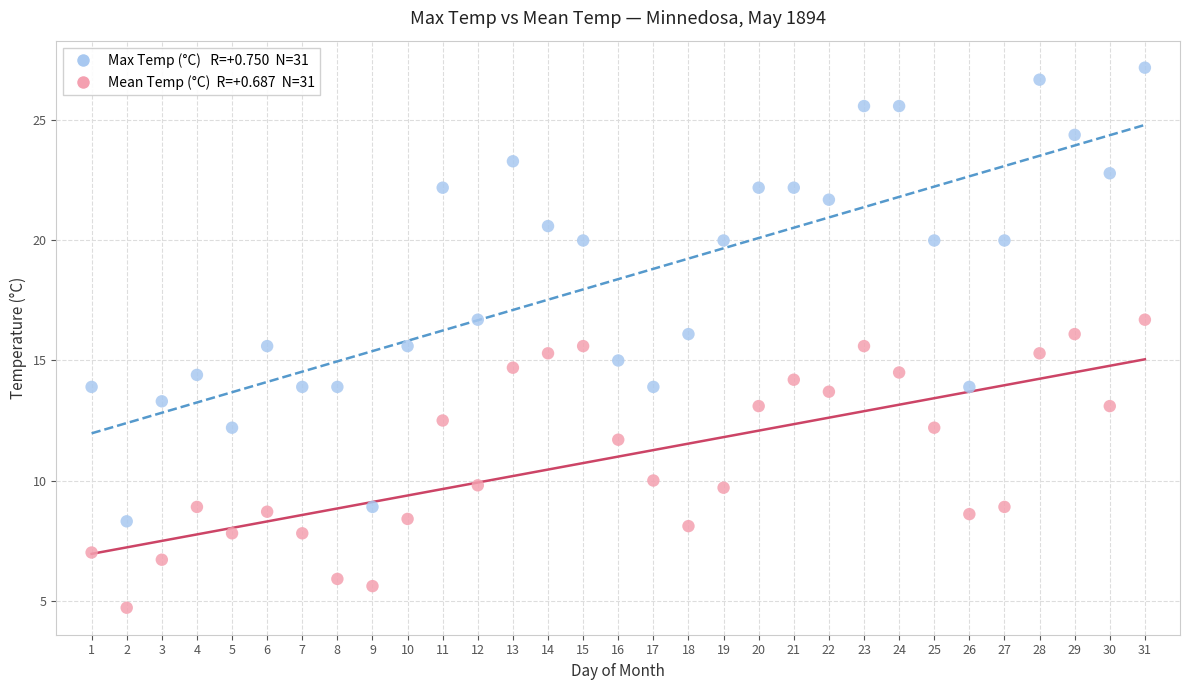

Across all data points, what is the range of Y values (max minus min)?

22.5